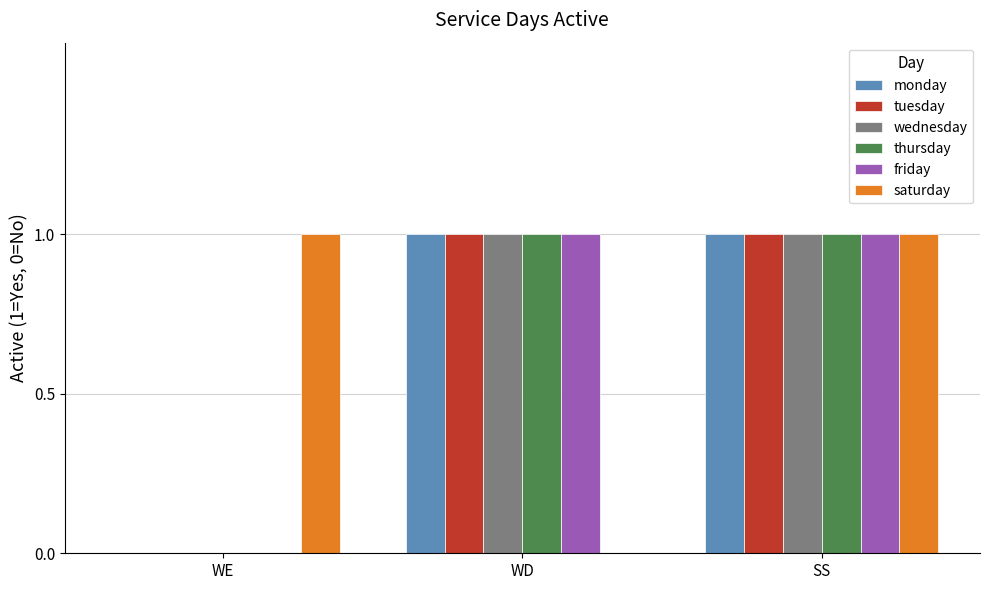

At which category is the sum across all series the highest?

SS